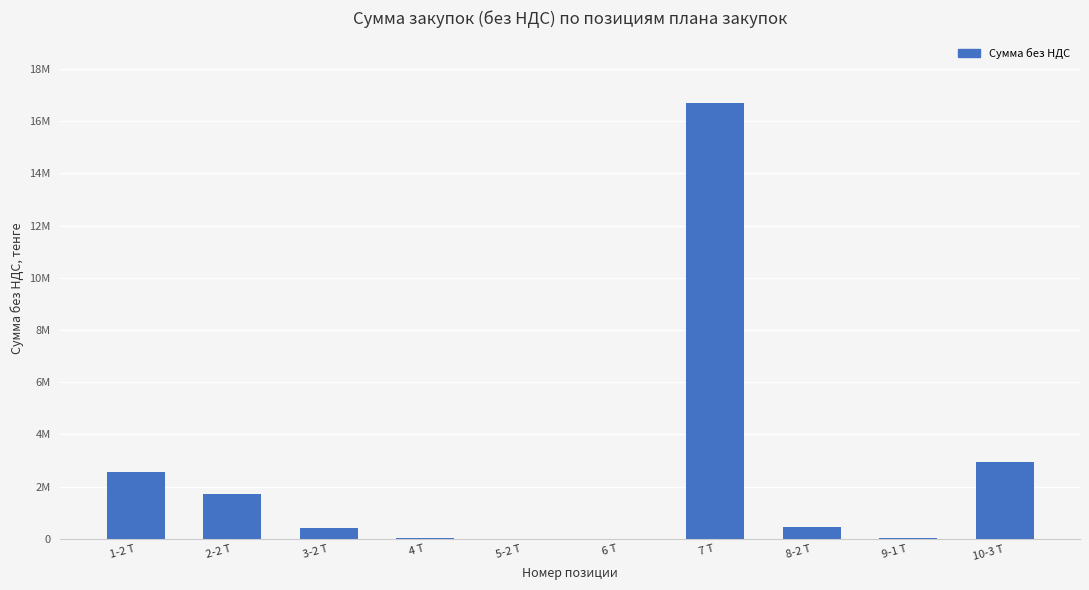

What is the average value?

2482352.9